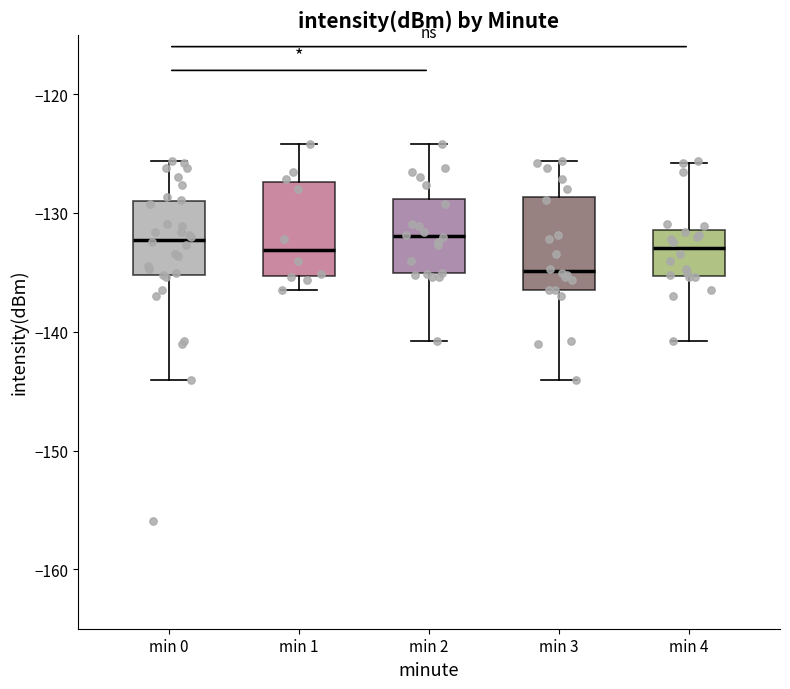

Reading left to right, transcribe this box plot: for each box, give where its median line is, the range the box spans, and where its two whiskers end, as read against the y-axis. The values are not printed on the chart, so give them approximately, as read against the axis.

min 0: median -132, box -135 to -129, whiskers -144 to -126
min 1: median -133, box -135 to -127, whiskers -136 to -124
min 2: median -132, box -135 to -129, whiskers -141 to -124
min 3: median -135, box -136 to -129, whiskers -144 to -126
min 4: median -133, box -135 to -131, whiskers -141 to -126